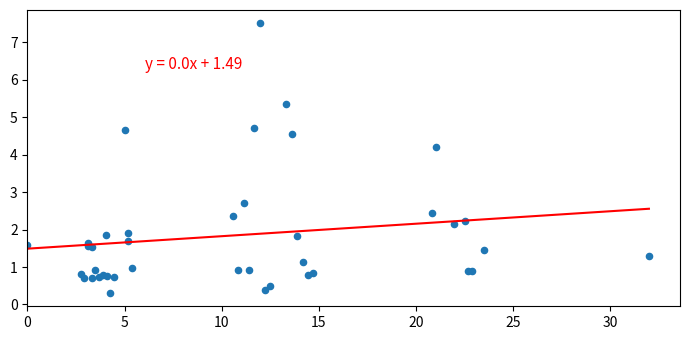

What Y value in the scatter plot is closest to 3?

2.7